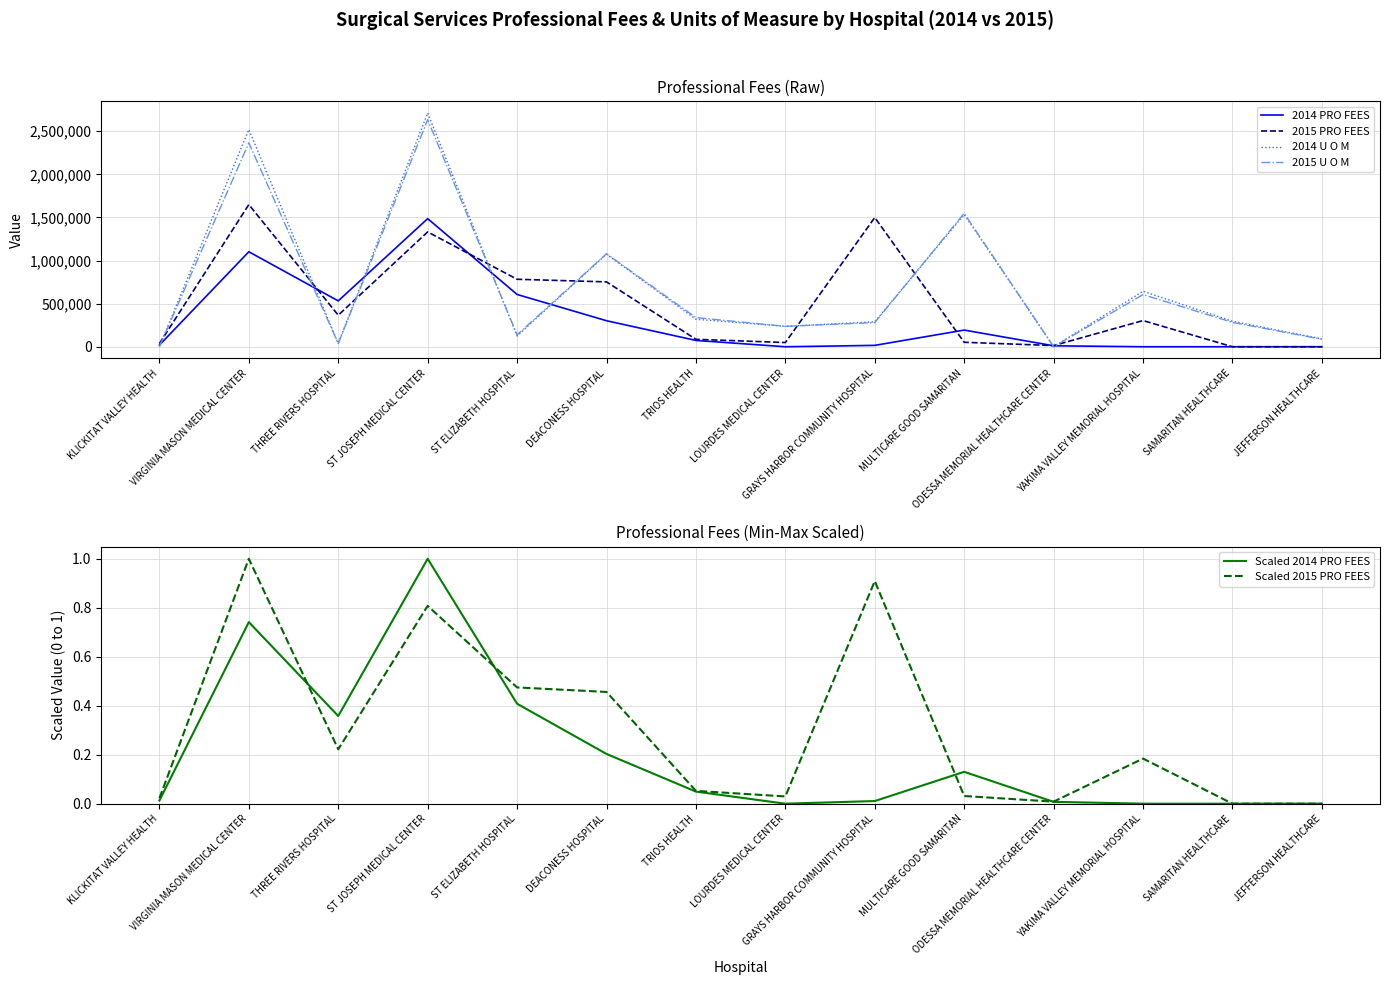

Reading left to right, transcribe all the data shown in this chart.

2014 PRO FEES: 19036.0	1102153.0	532255.0	1486514.0	606572.0	301906.0	73350.0	0.0	16000.0	193400.0	11200.0	0.0	0.0	0.0
2015 PRO FEES: 36511.0	1649505.0	366146.0	1332298.0	782995.0	752617.0	86237.0	48812.0	1499437.0	51765.0	13650.0	303770.0	0.0	0.0
2014 U O M: 906.0	2520201.0	38875.0	2712475.0	124980.0	1074417.0	318898.0	236790.0	289874.0	1534489.0	765.0	643860.0	295755.0	90772.0
2015 U O M: 1144.0	2365920.0	37587.0	2634566.0	138555.0	1079019.0	338072.0	236790.0	280552.0	1548700.0	990.0	605125.0	282688.0	86593.0
Scaled 2014 PRO FEES: 0.0	0.7	0.4	1.0	0.4	0.2	0.0	0.0	0.0	0.1	0.0	0.0	0.0	0.0
Scaled 2015 PRO FEES: 0.0	1.0	0.2	0.8	0.5	0.5	0.1	0.0	0.9	0.0	0.0	0.2	0.0	0.0